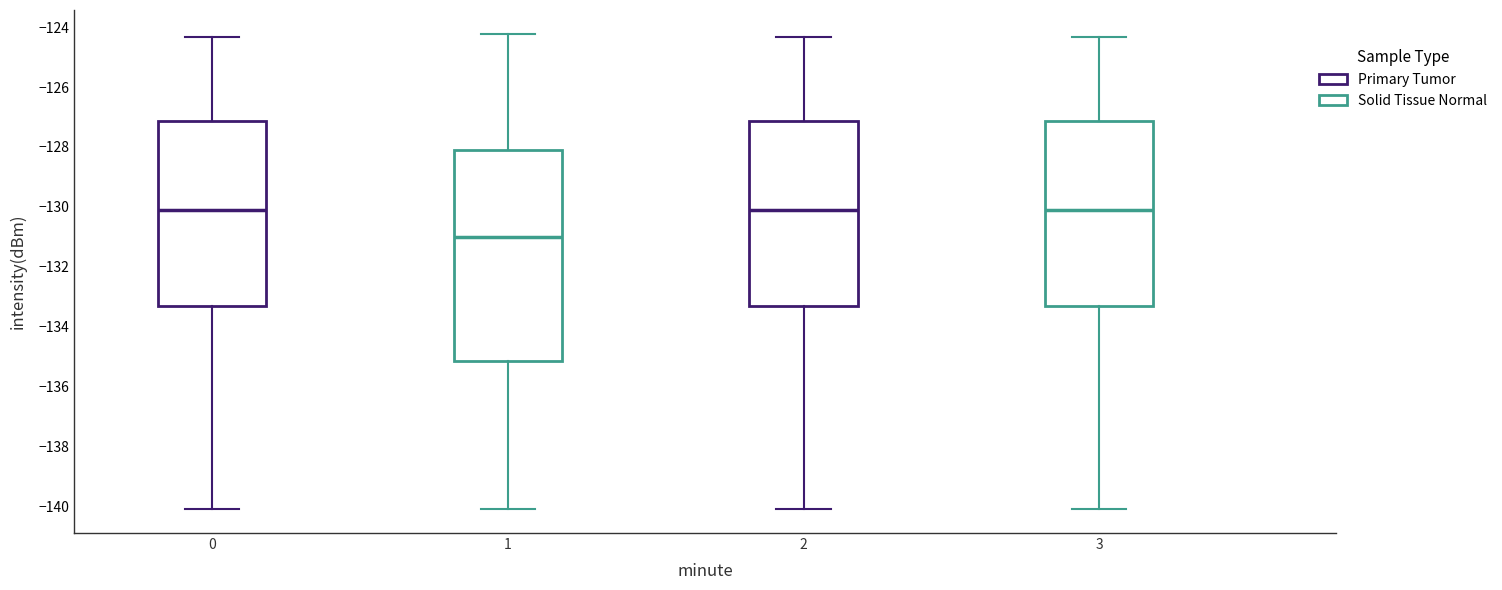

Reading left to right, read every box against the y-axis: the position of its median line, the range the box covers, and the ends of its whiskers. The values are not printed on the chart, so give them approximately, as read against the axis.

0: median -130.2, box -133.4 to -127.2, whiskers -140.2 to -124.4
1: median -131.0, box -135.2 to -128.2, whiskers -140.2 to -124.2
2: median -130.2, box -133.4 to -127.2, whiskers -140.2 to -124.4
3: median -130.2, box -133.4 to -127.2, whiskers -140.2 to -124.4